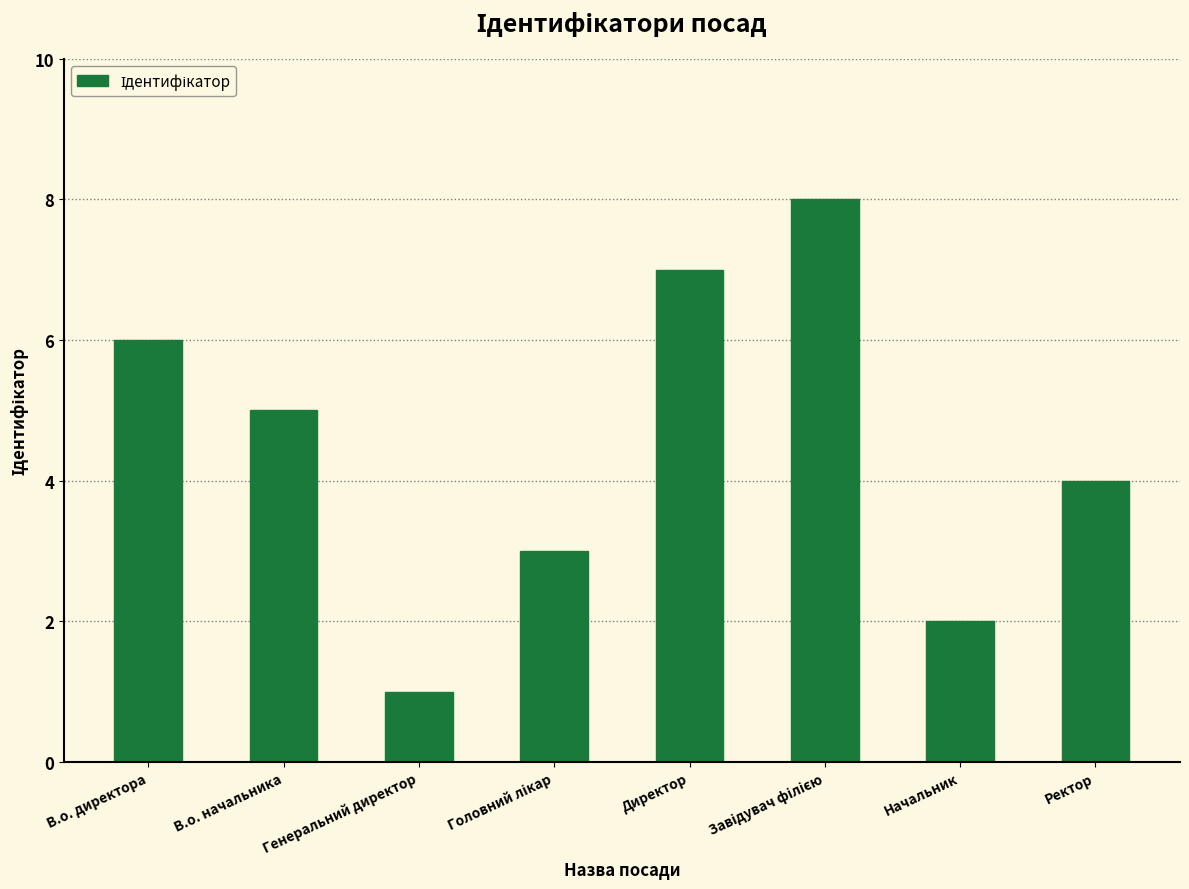

At which label does the data first exceed 5?

В.о. директора